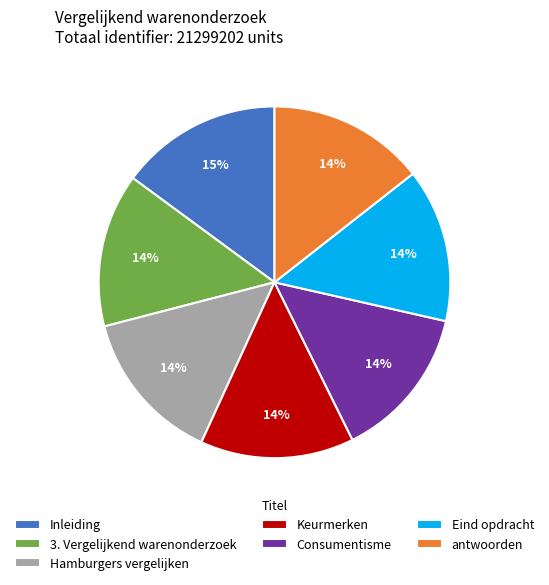

To the nearest percent, what percentage of the pie is antwoorden?

14%